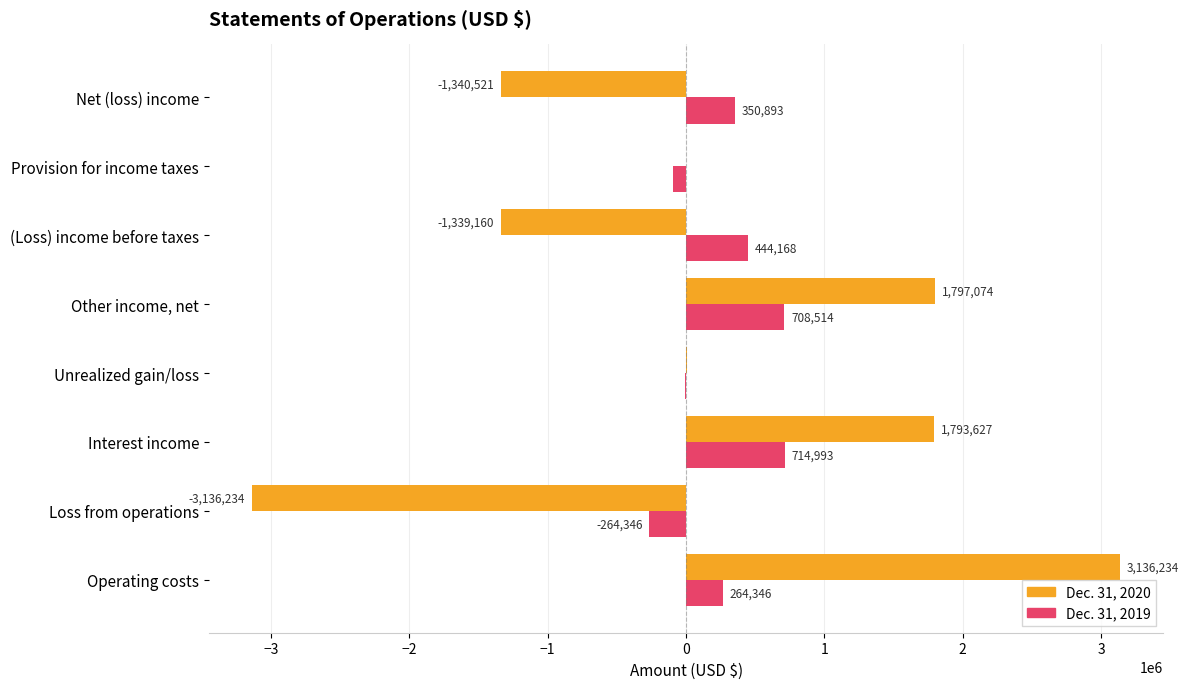

Count the number of categories in the chart.

8